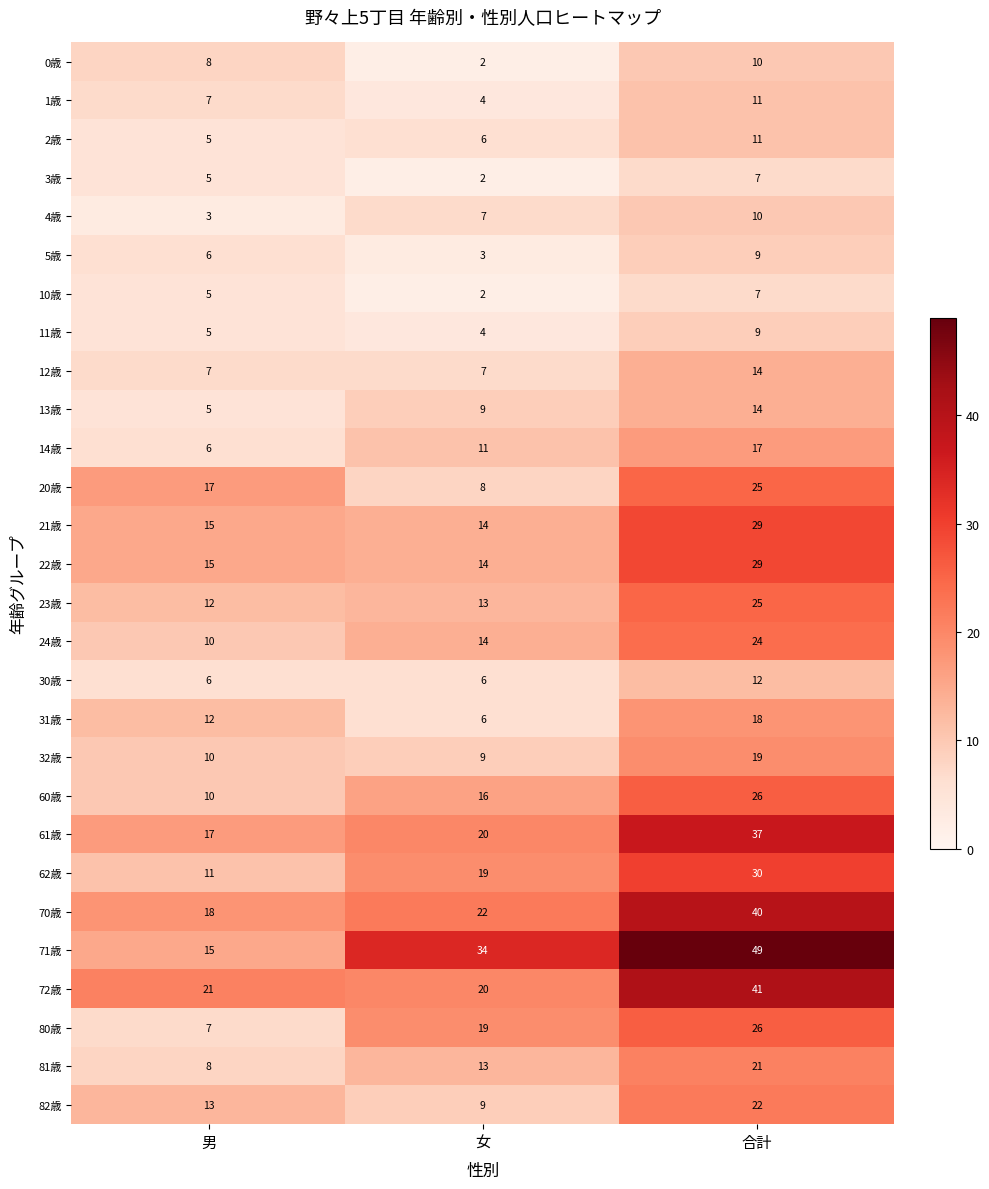

What is the greatest value displayed?

49